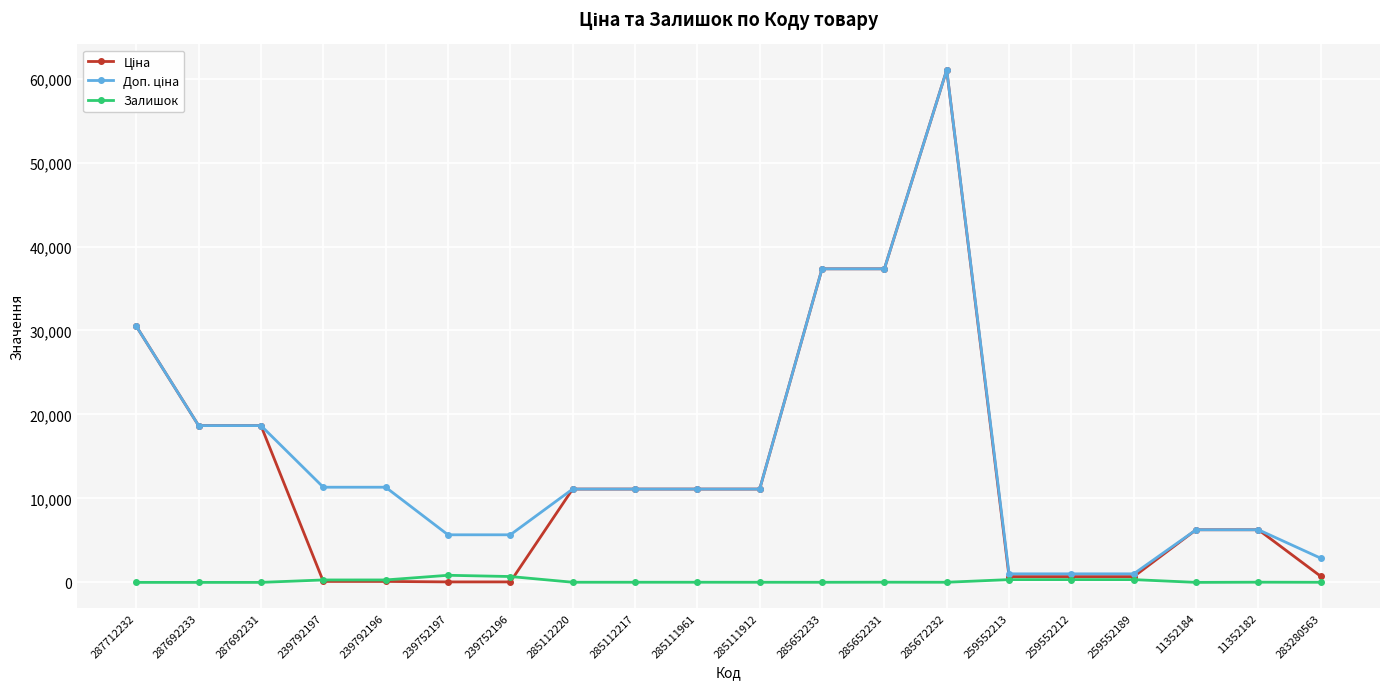

What is the maximum value shown in the chart?

61024.7